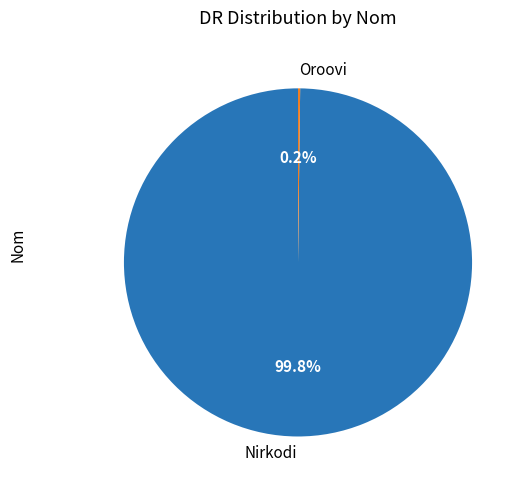

What portion of the pie excludes Nirkodi?

0.2%